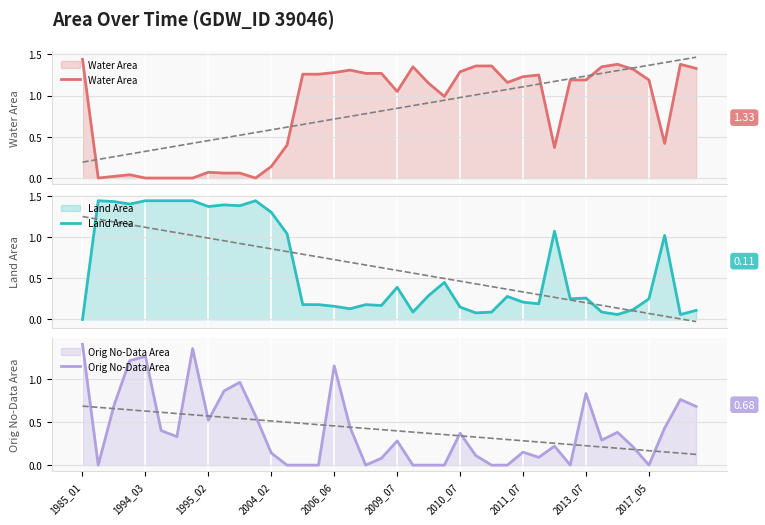

Is the value of Land Area at 1995_02 greater than the value of Water Area at 23?

Yes